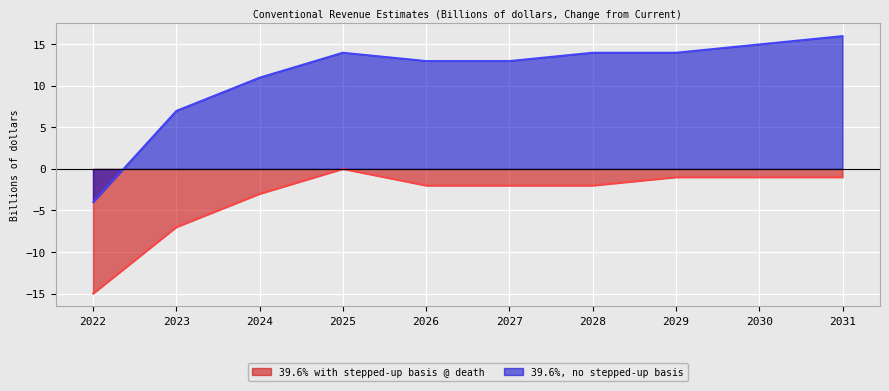

Which label corresponds to the largest value in the chart?

2031